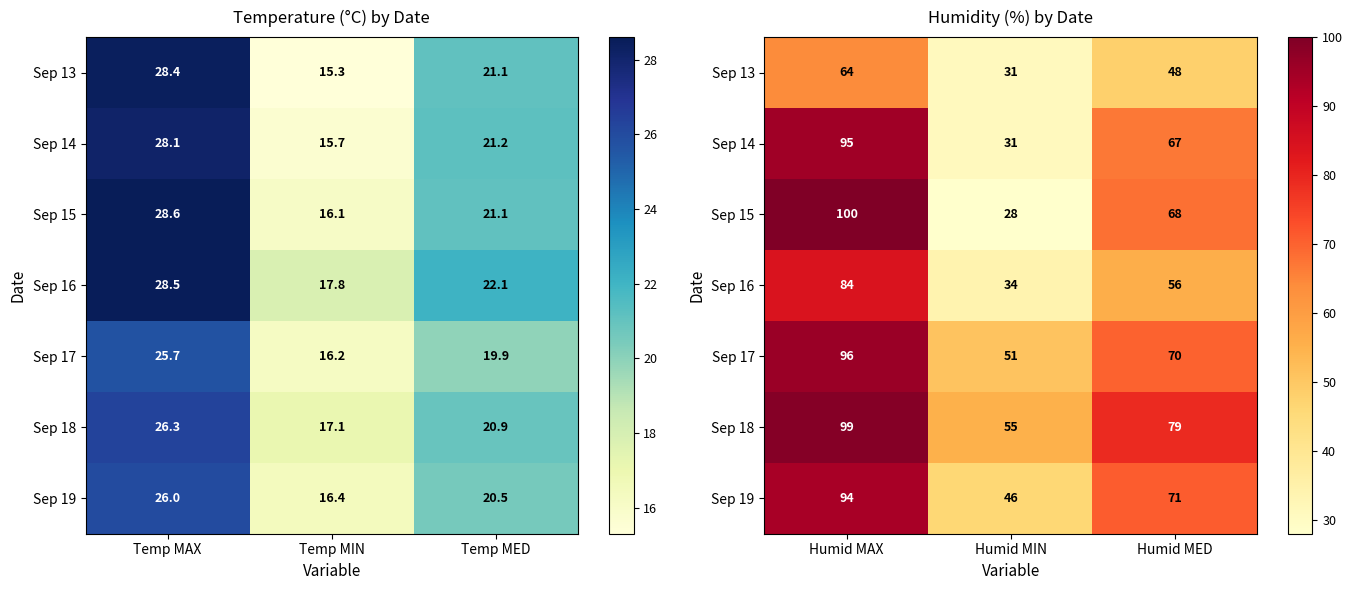

What is the sum of all Sep 13 values?

143